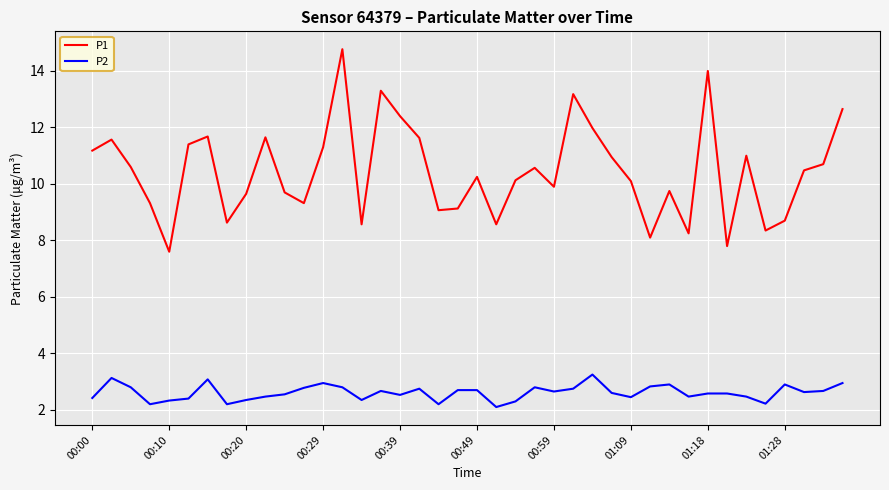

True or false: P2 and P1 intersect in this chart.

False